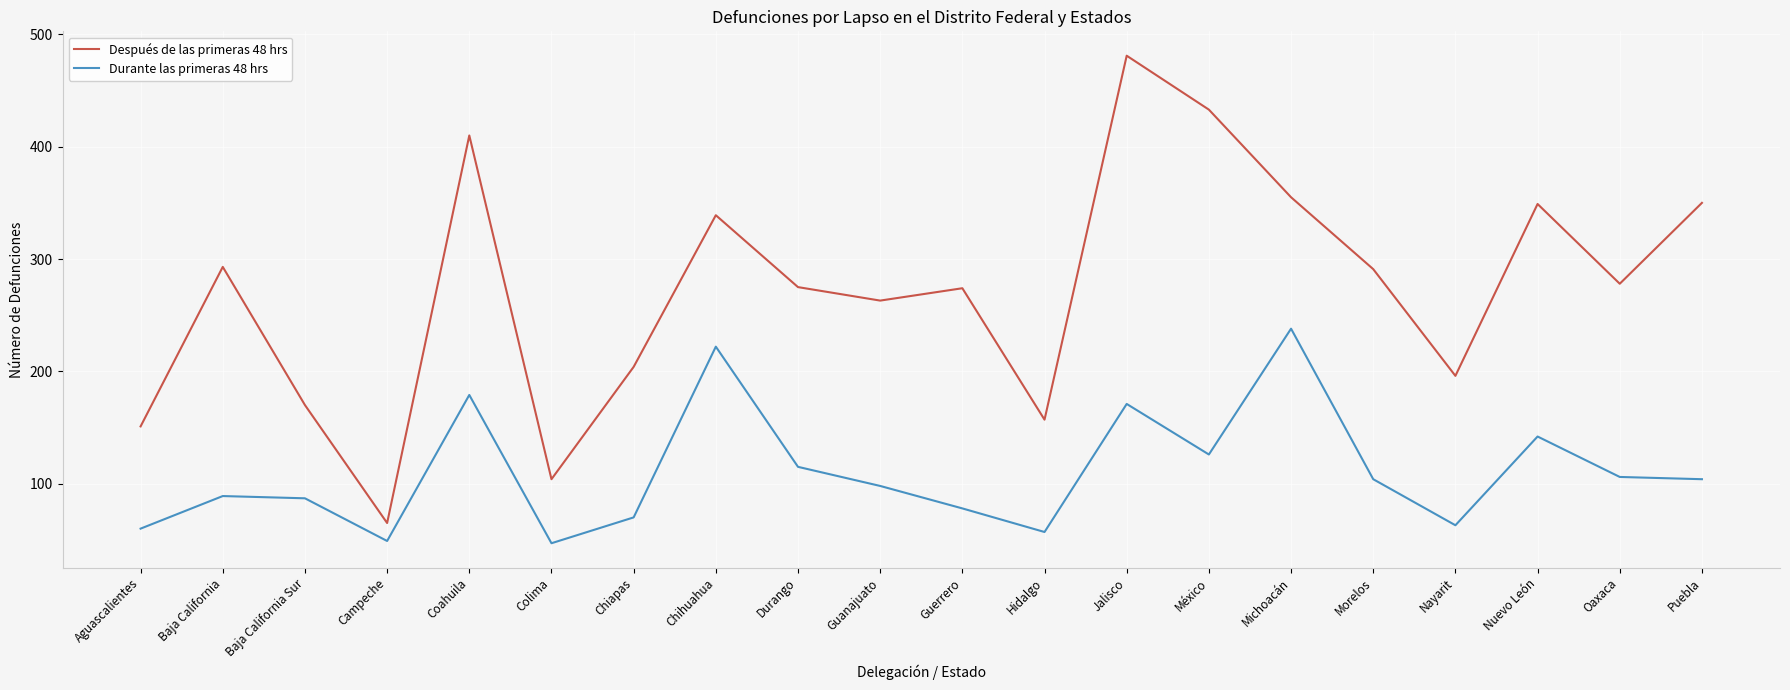

What are all the series names shown in the legend?

Después de las primeras 48 hrs, Durante las primeras 48 hrs